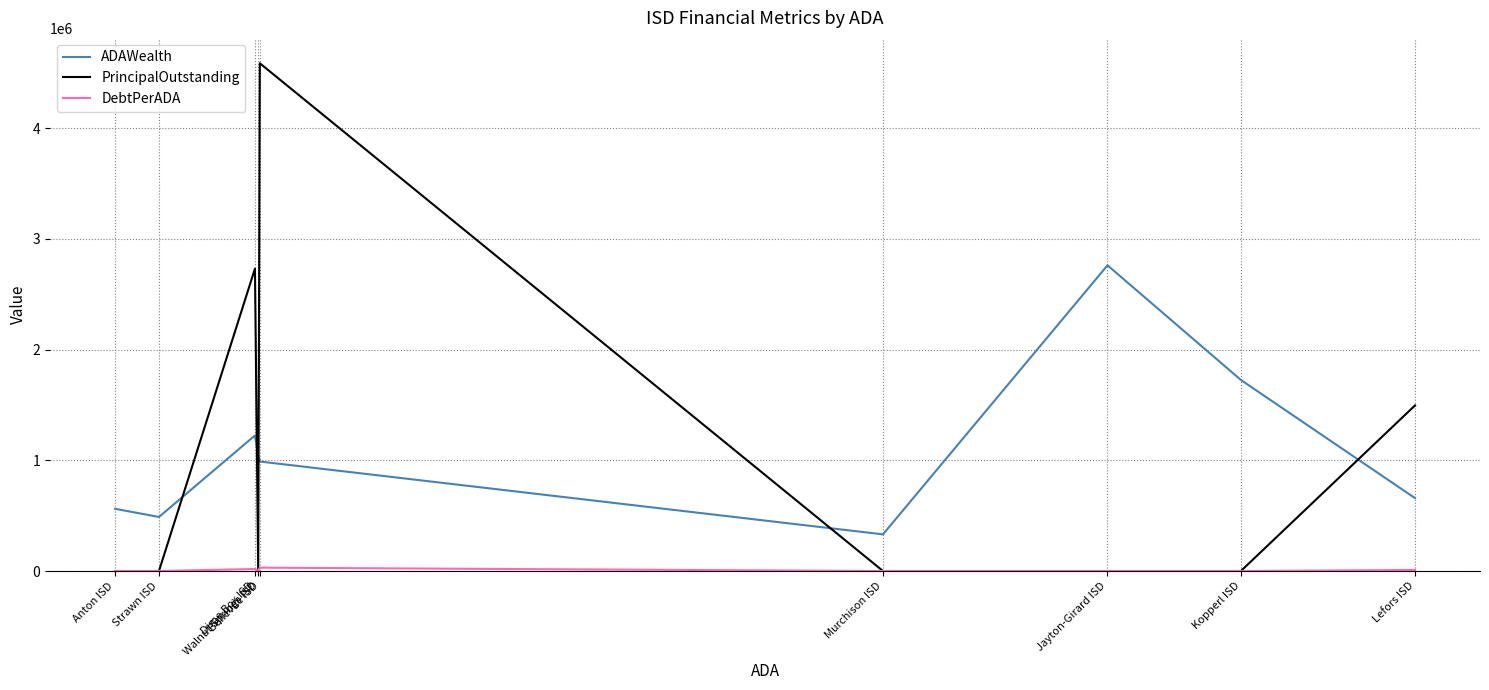

How many interior local peaks does the PrincipalOutstanding series have?

2